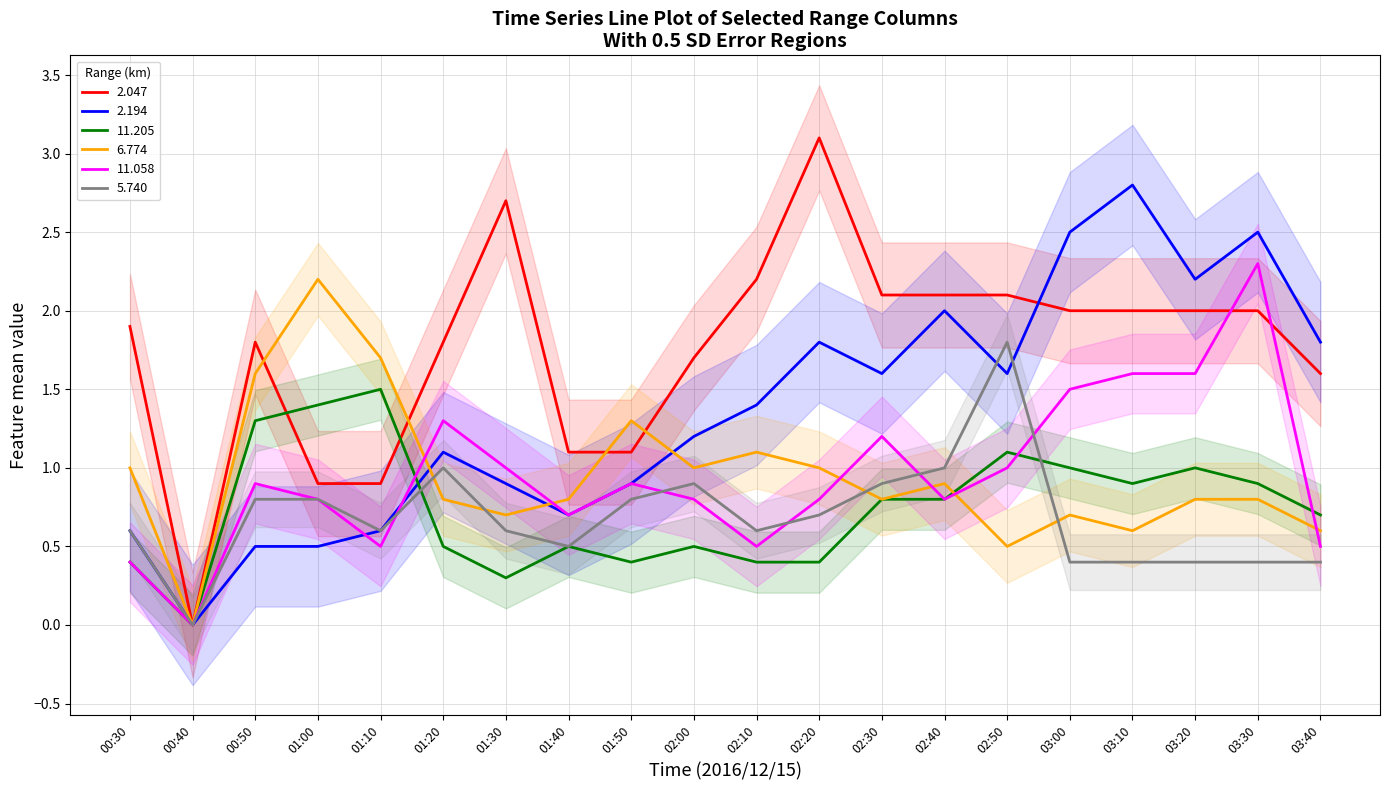

Rank the series at 03:10 from highest to lowest value.

2.194, 2.047, 11.058, 11.205, 6.774, 5.740